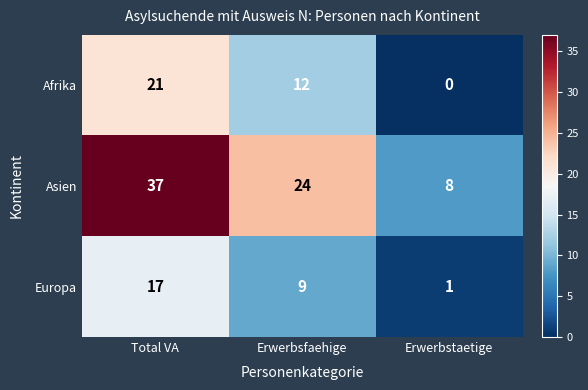

What is the maximum value shown in the chart?

37